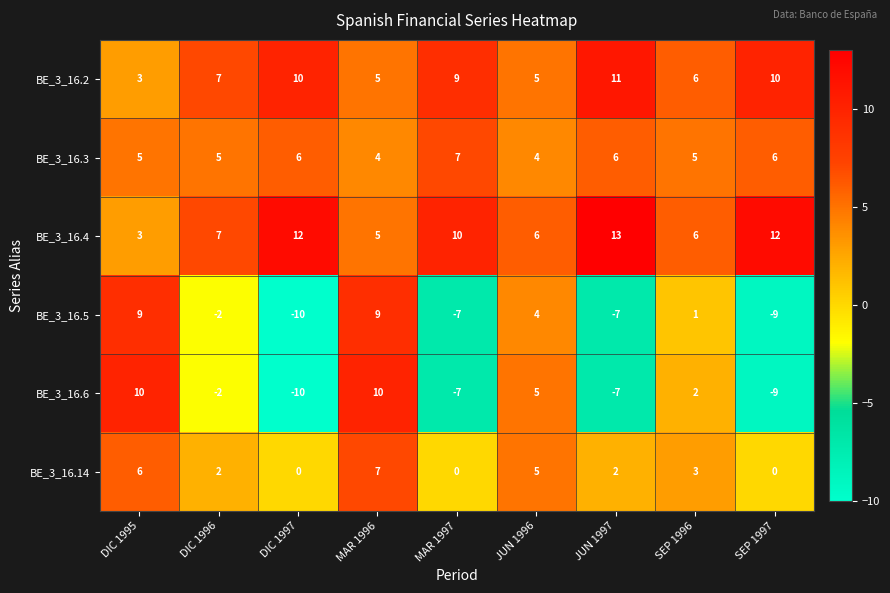

Where is BE_3_16.4 nearest to the value 8?

DIC 1996